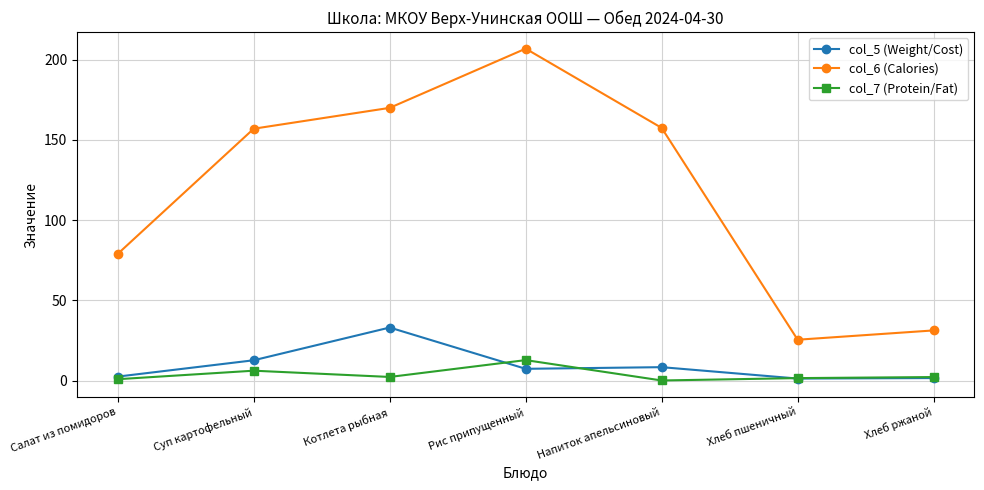

What is the label of the 4th point from the right?

Рис припущенный